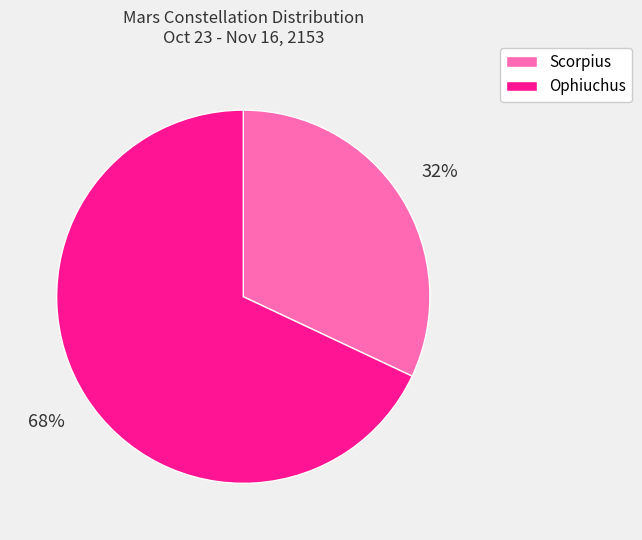

To the nearest percent, what is the difference between the largest and smallest slice percentages?

36%